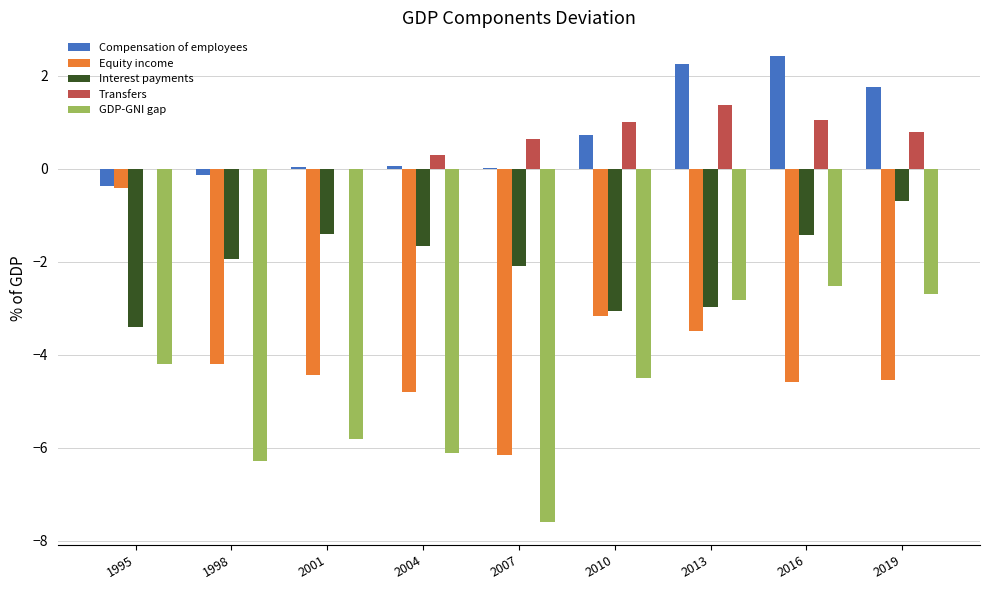

Is it true that Interest payments equals -1.9 at 1998?

True